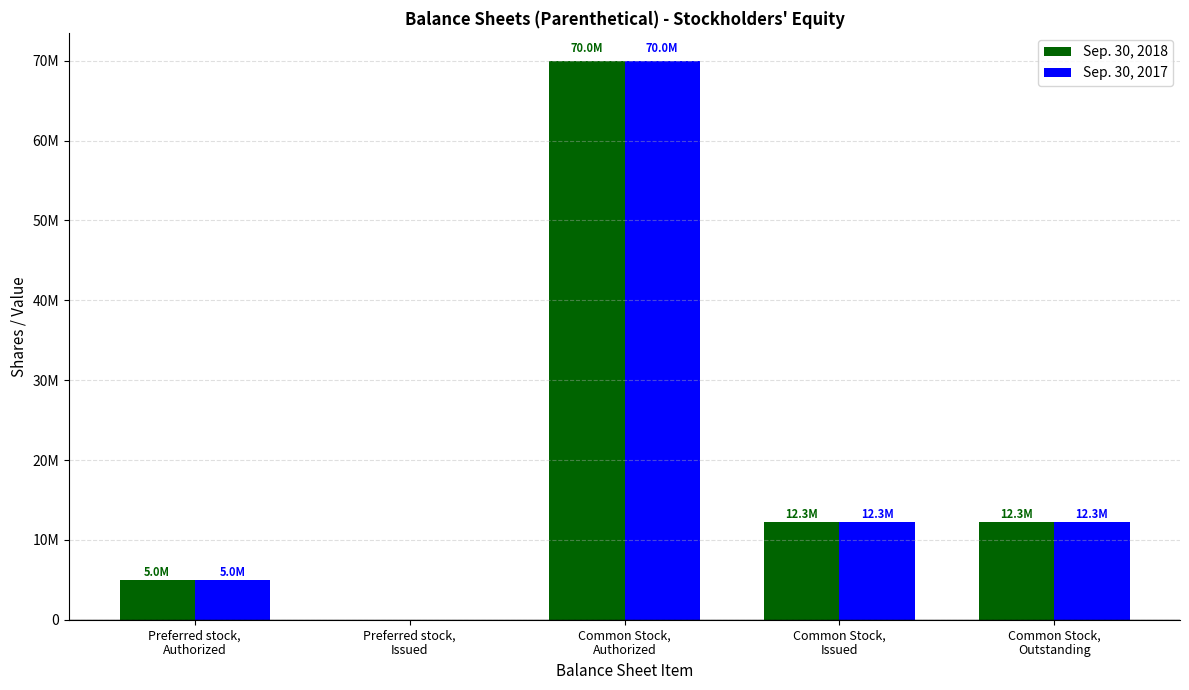

What are all the series names shown in the legend?

Sep. 30, 2018, Sep. 30, 2017